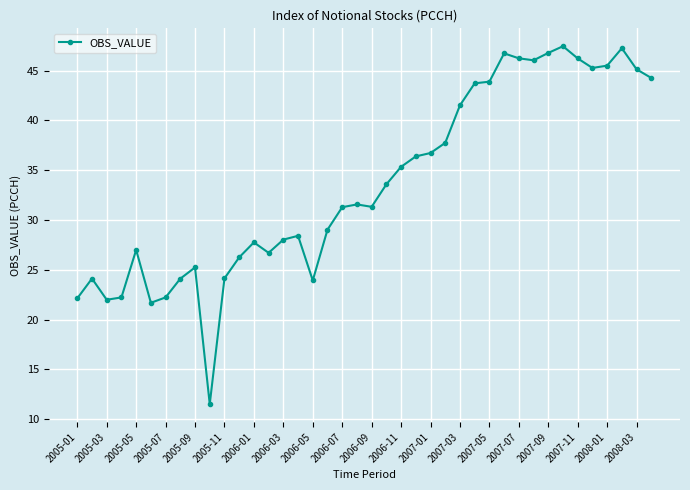

True or false: there are more than 1 points higher than both neighbors.

True